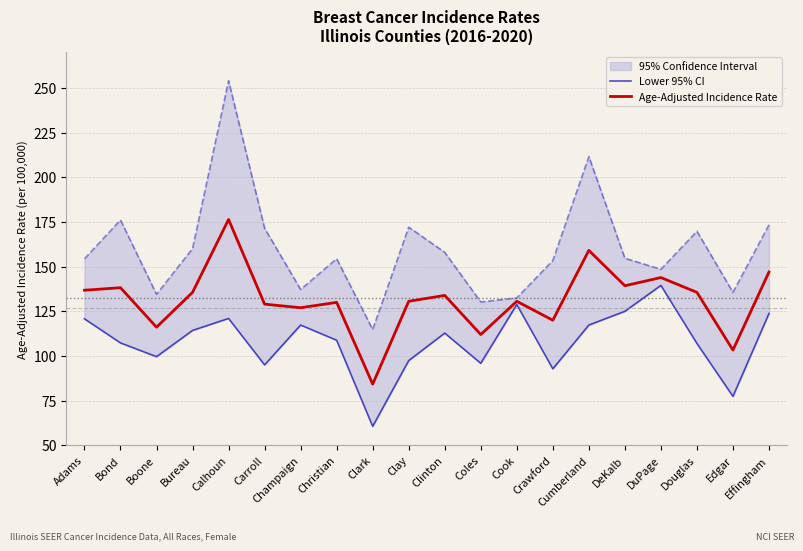

True or false: Age-Adjusted Incidence Rate and Lower 95% CI cross at least once.

False